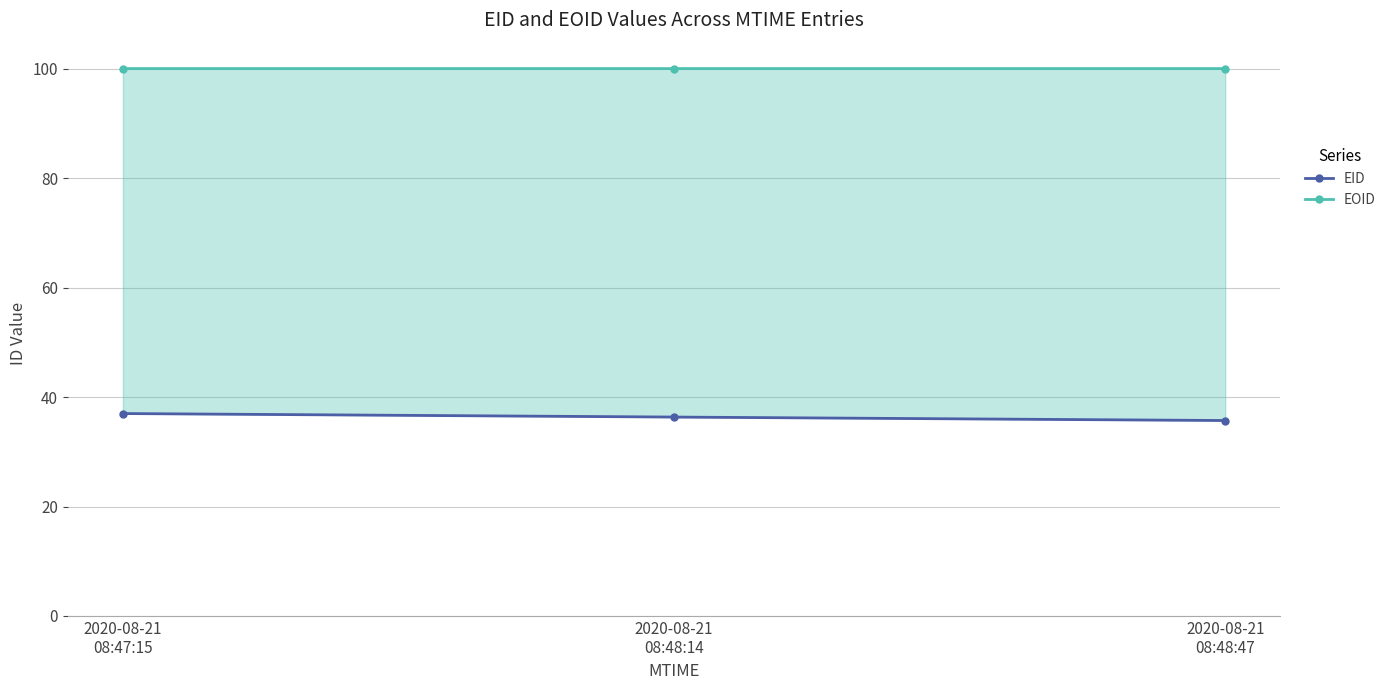

Where is EID nearest to the value 36?

2020-08-21
08:48:47